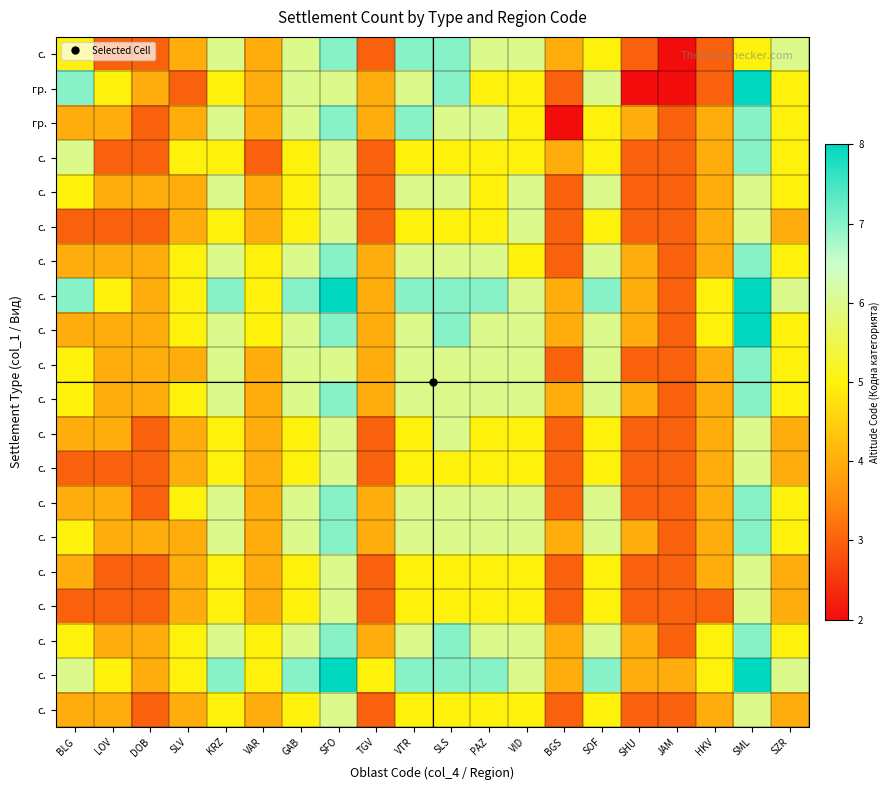

At how many categories does at least one series exceed 4?

16